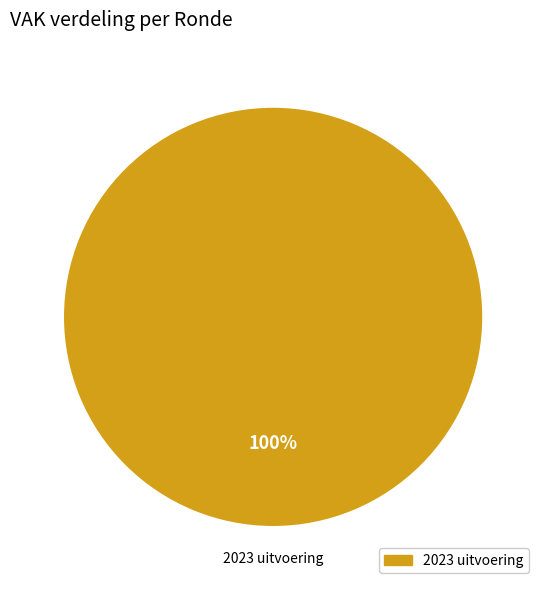

Does any single category account for the majority?

Yes